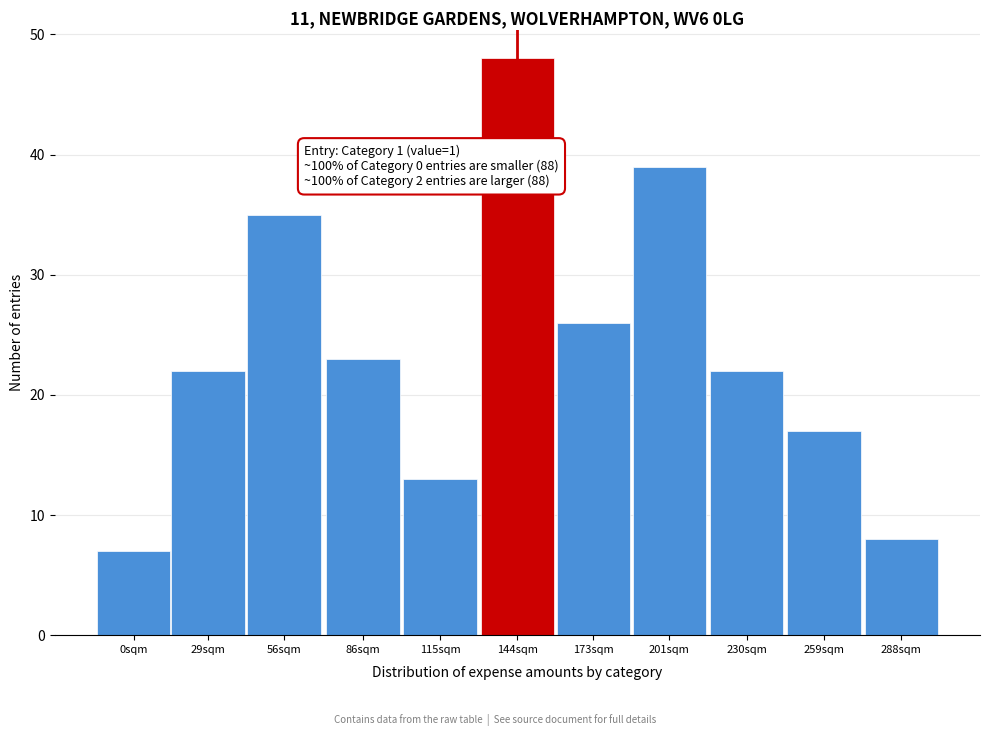

Reading left to right, list all the values displayed in this chart.

7	22	35	23	13	48	26	39	22	17	8